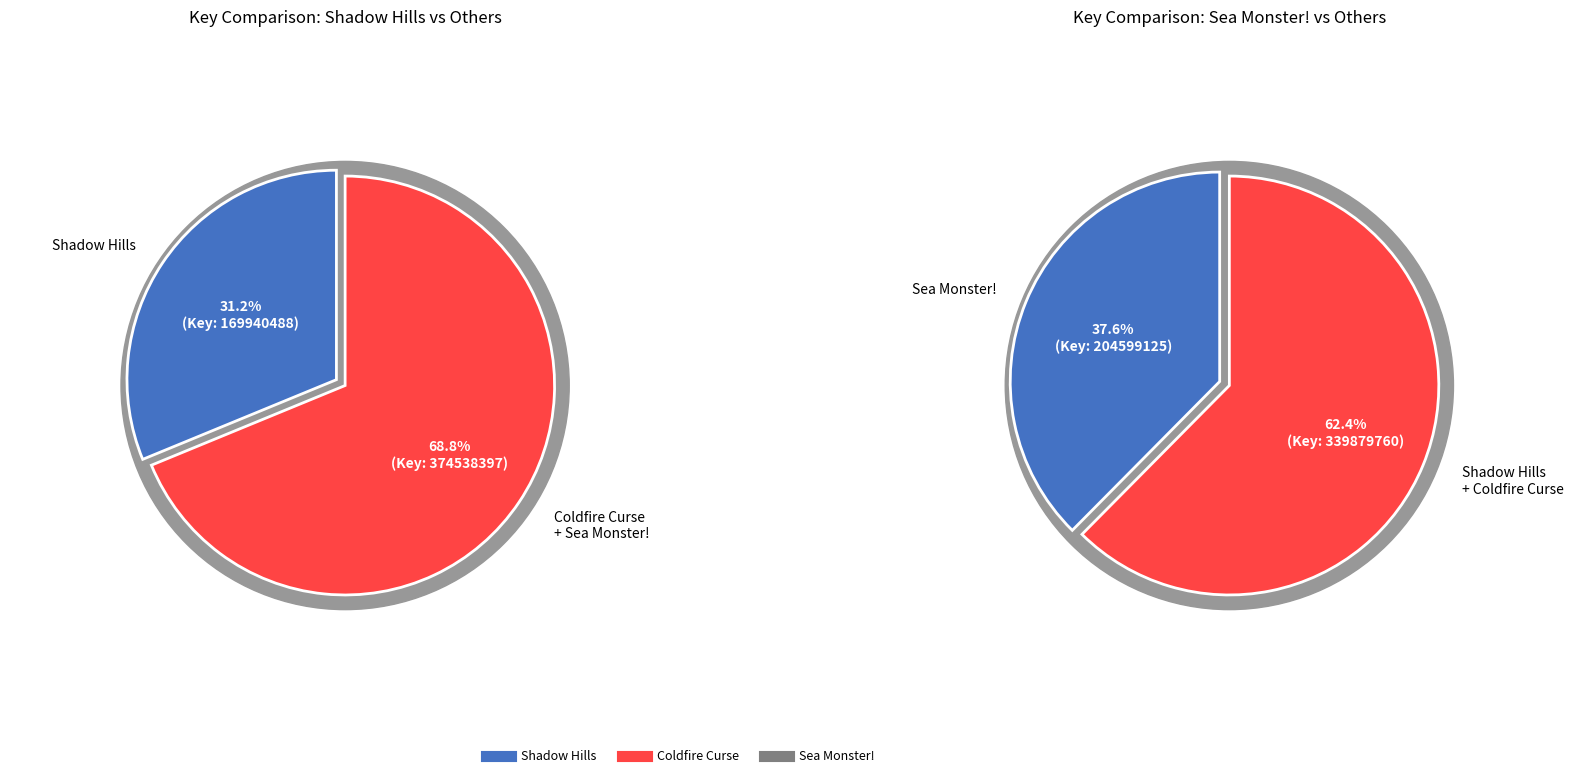

Rank the categories by value from lowest to highest.

Coldfire Curse, Shadow Hills, Sea Monster!